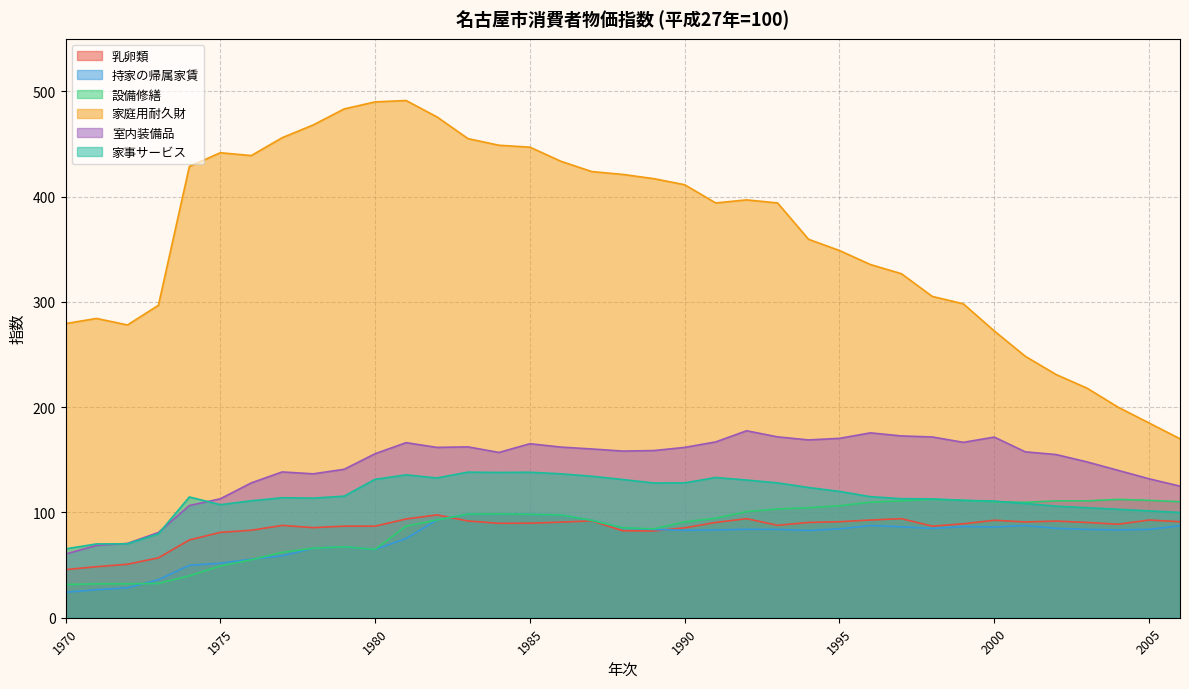

How many lines are shown in the chart?

6